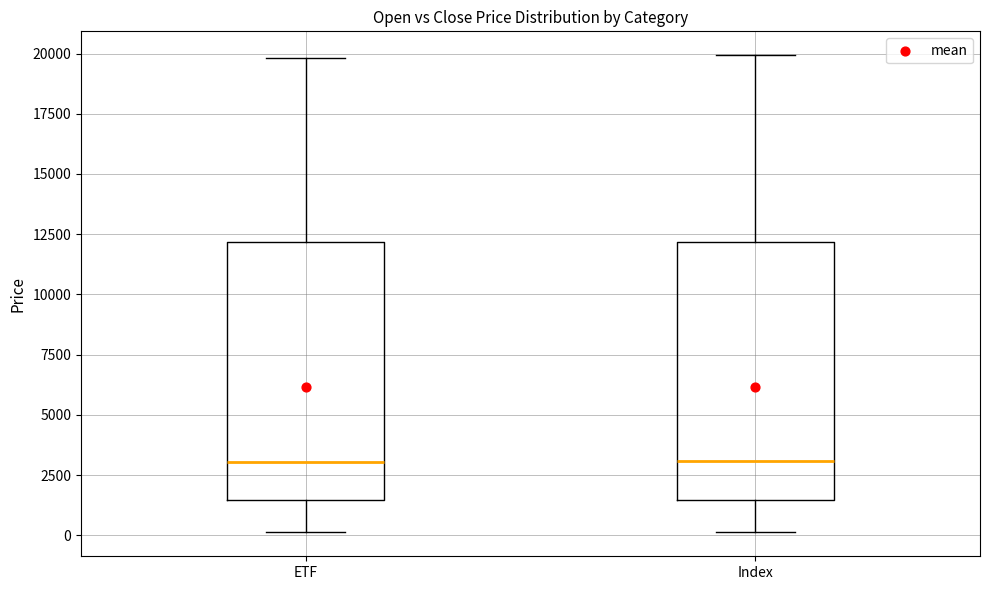

Reading left to right, read every box against the y-axis: the position of its median line, the range the box covers, and the ends of its whiskers. The values are not printed on the chart, so give them approximately, as read against the axis.

ETF: median 3000, box 1500 to 12000, whiskers 0 to 20000
Index: median 3000, box 1500 to 12000, whiskers 0 to 20000